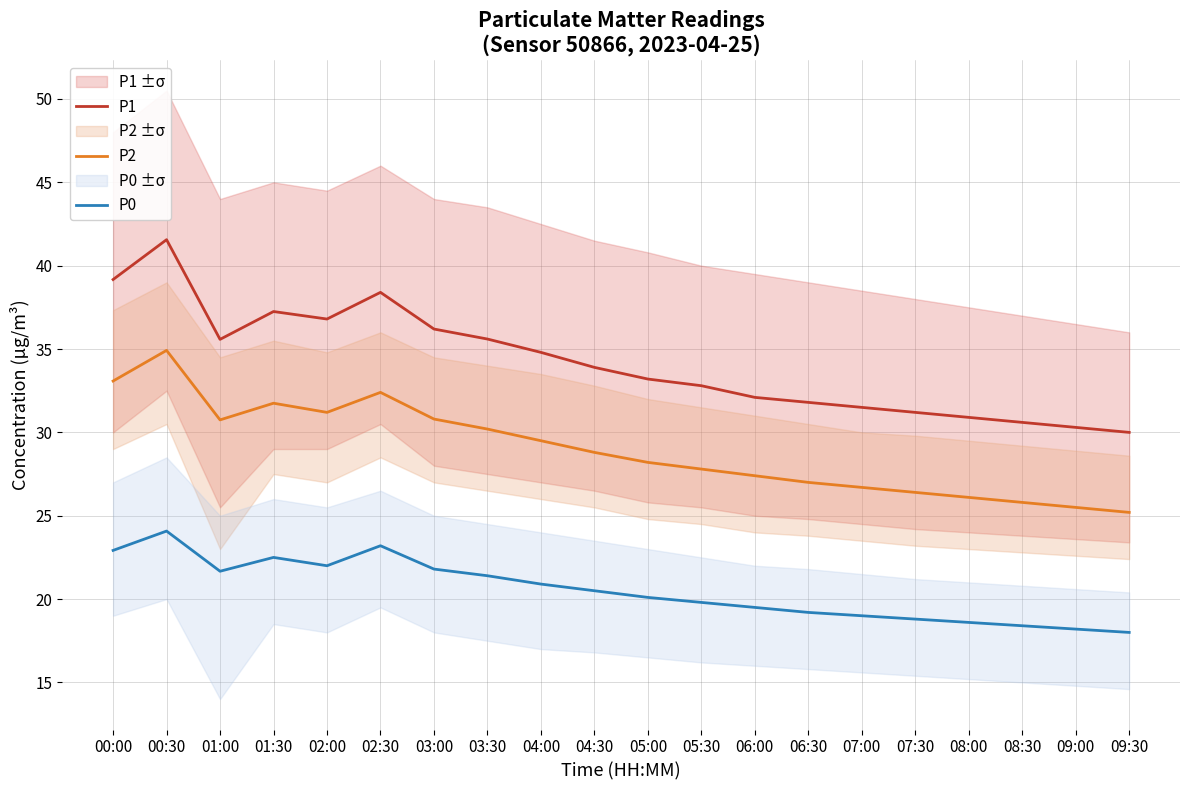

At how many categories does at least one series exceed 20?

20